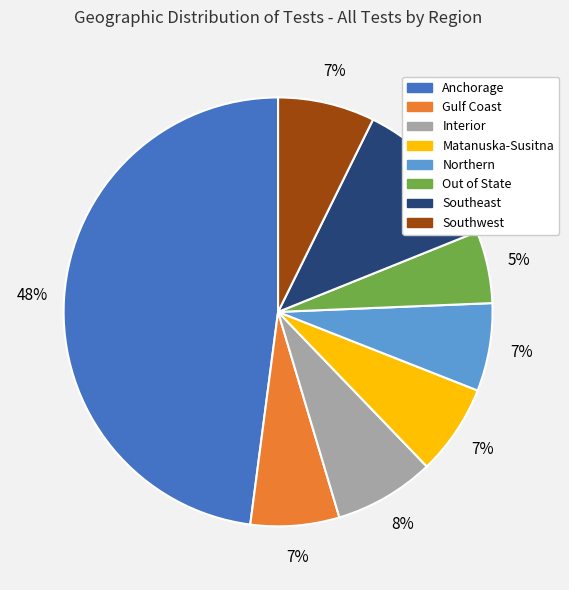

Does Interior represent more than half of the total?

No